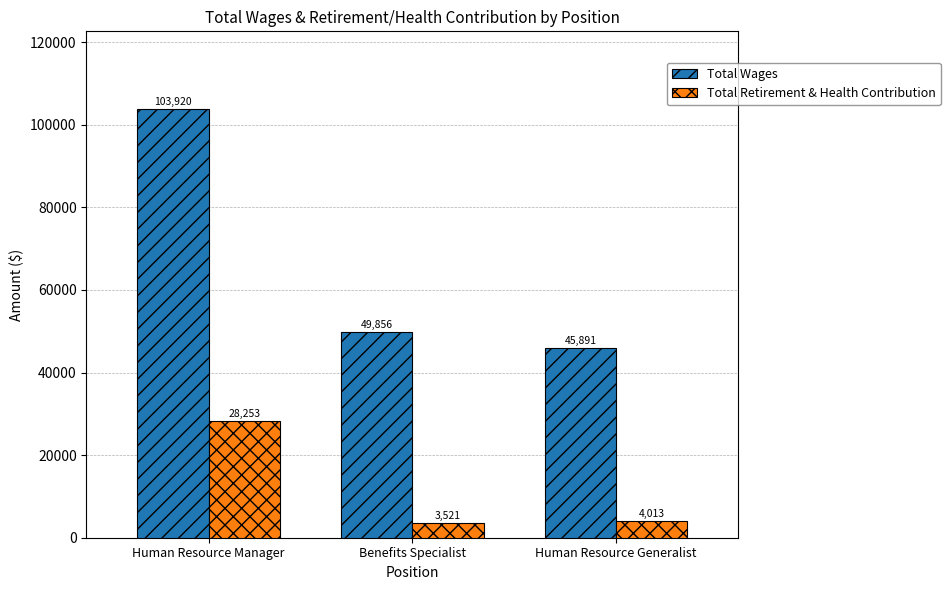

What is the difference between the maximum and minimum values in the Total Retirement & Health Contribution series?

24732